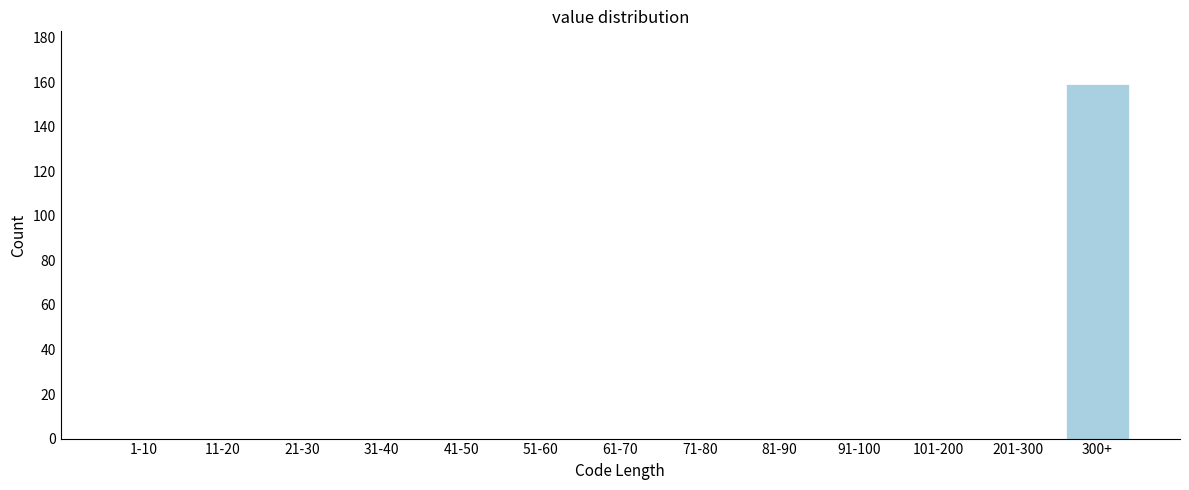

Reading left to right, list all the values displayed in this chart.

1-10=0	11-20=0	21-30=0	31-40=0	41-50=0	51-60=0	61-70=0	71-80=0	81-90=0	91-100=0	101-200=0	201-300=0	300+=159